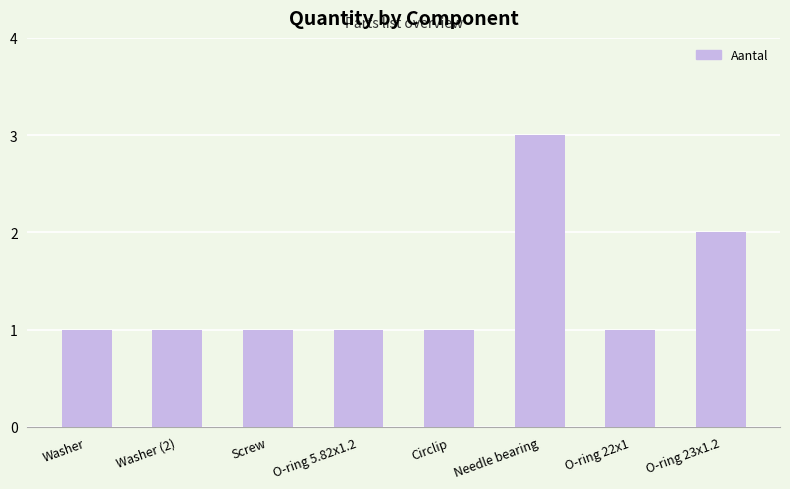

What is the smallest value displayed?

1